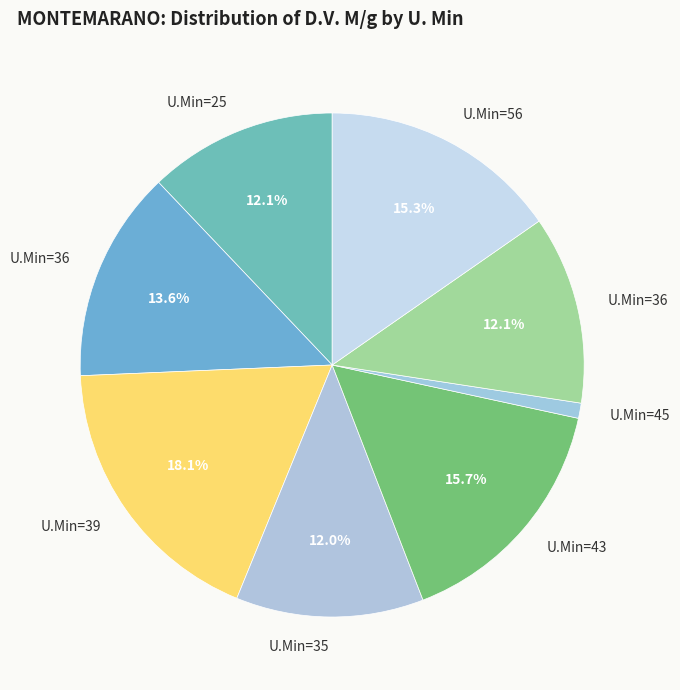

To the nearest percent, what is the difference between the largest and smallest slice percentages?

17%